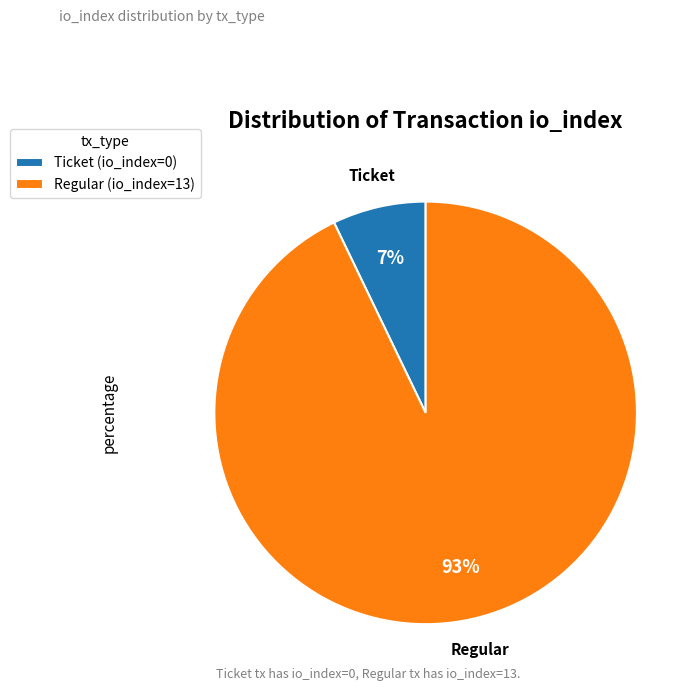

What is the smallest slice in the pie chart?

Ticket (io_index=0)